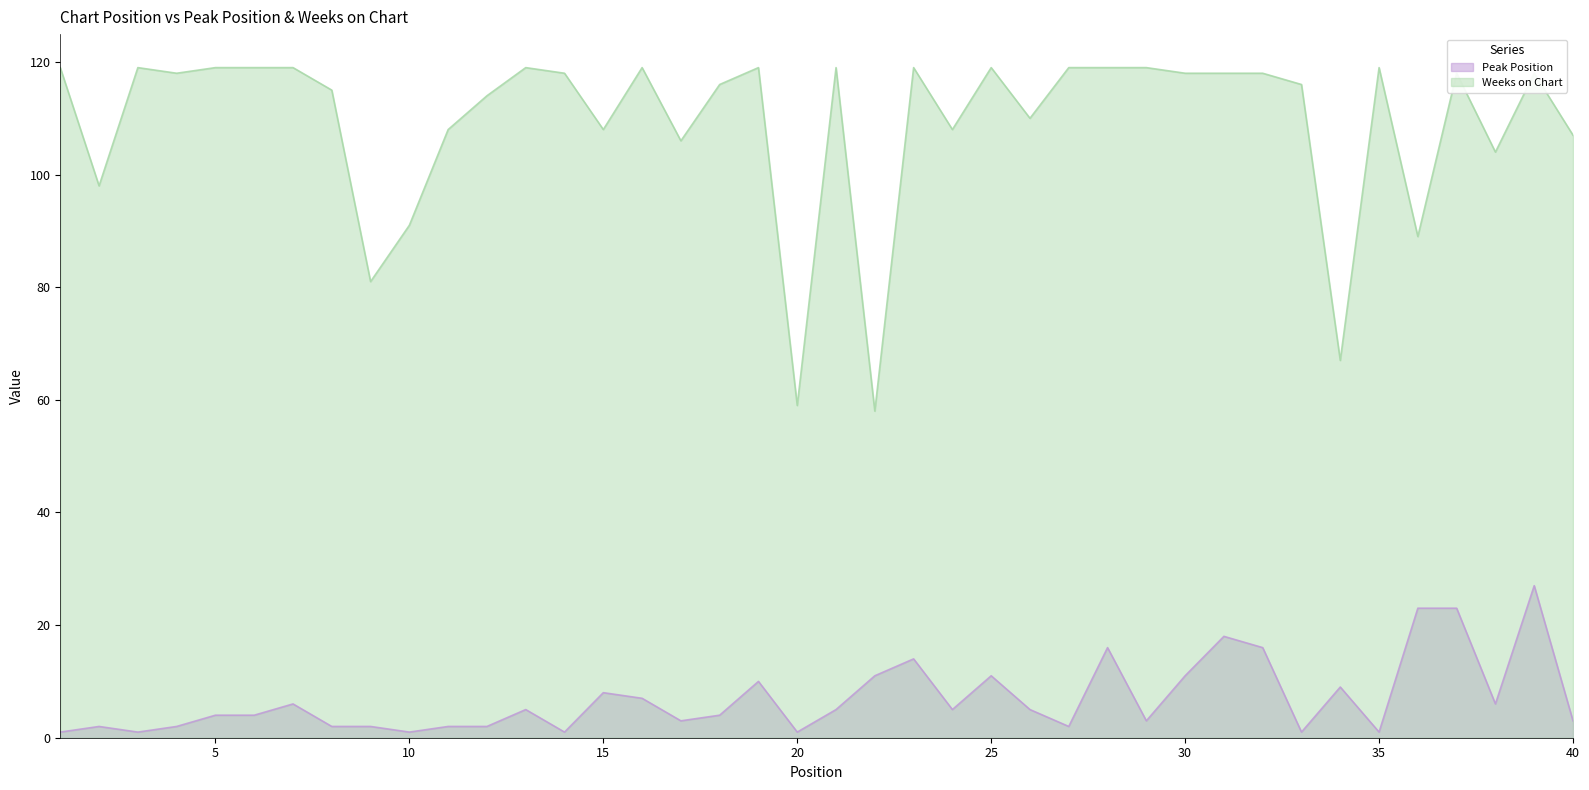

What is the difference between the Weeks on Chart values at 28 and 17?

13